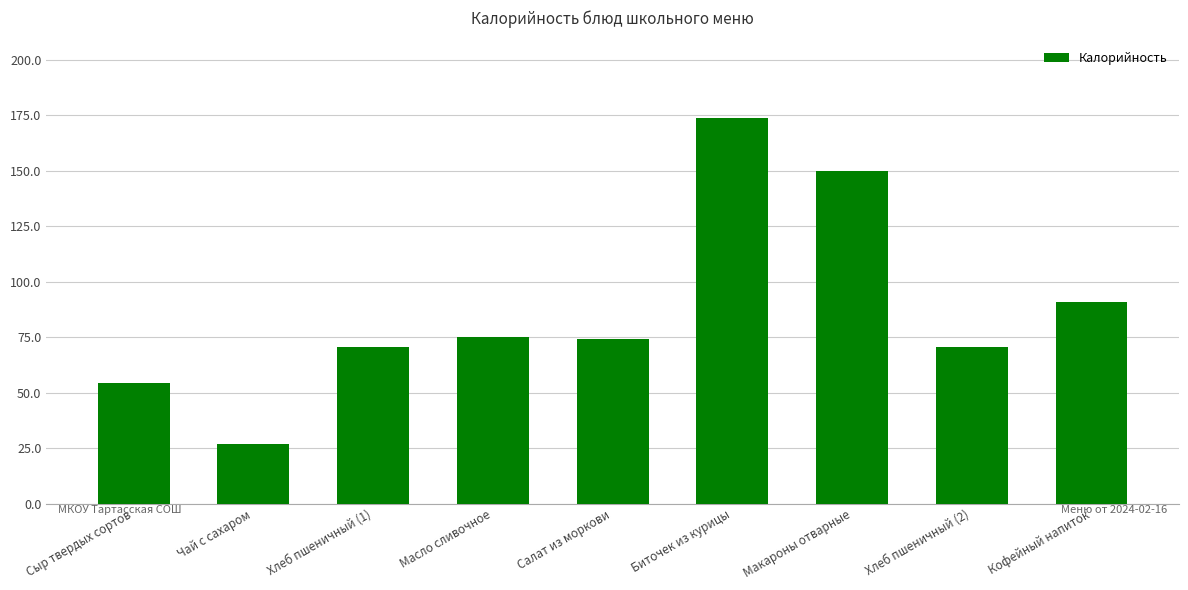

What position from the left is Биточек из курицы?

6